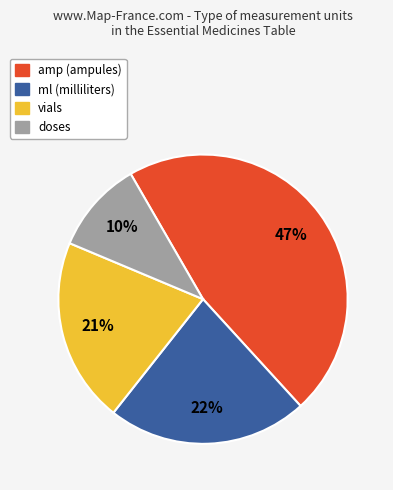

To the nearest percent, what is the combined percentage of amp and ml?

69%